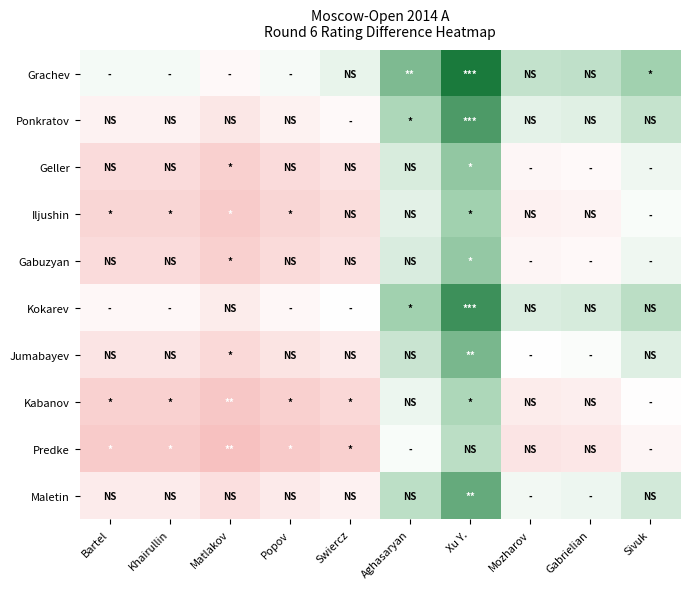

At Mozharov, list the series in order from largest to smallest.

Grachev, Kokarev, Ponkratov, Maletin, Jumabayev, Geller, Gabuzyan, Iljushin, Kabanov, Predke